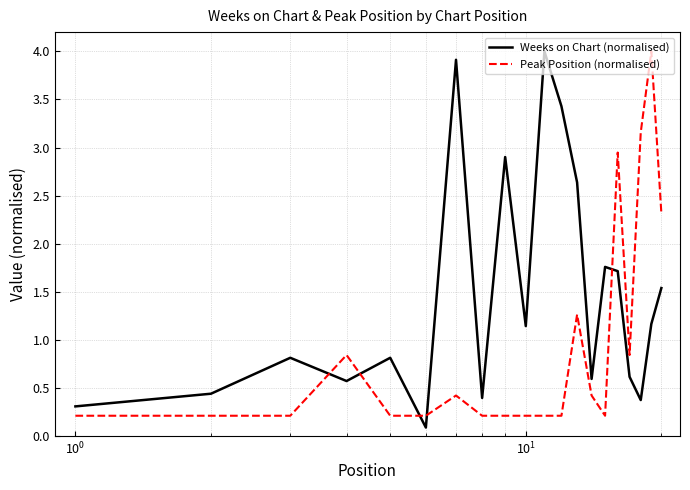

Which series has the widest spread of values?

Weeks on Chart (normalised)